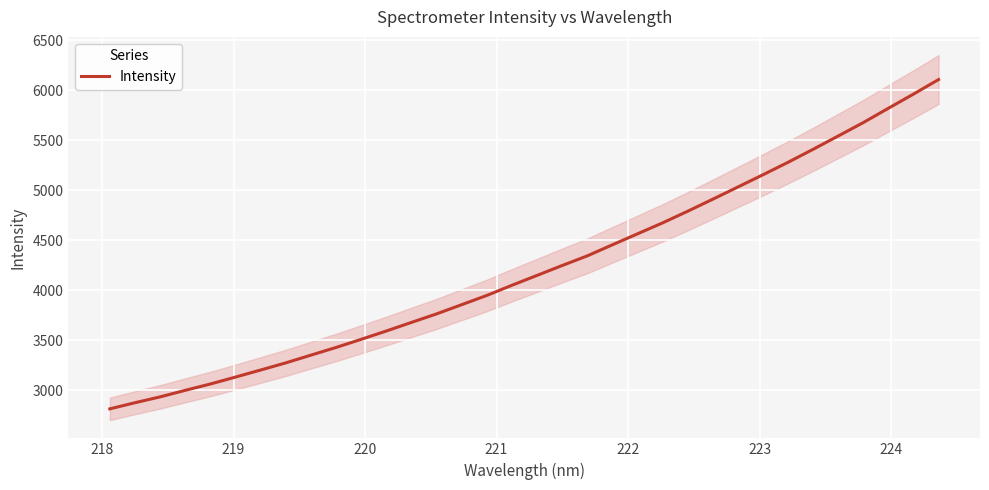

What is the value of the 9th point from the left?

3351.3